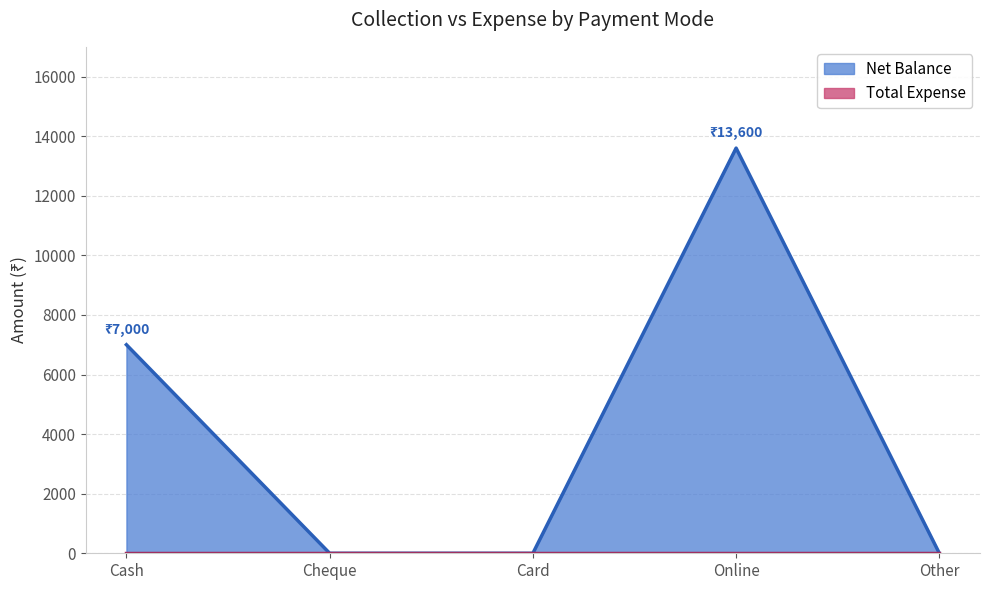

Is it true that the value at Online is 3185?

False